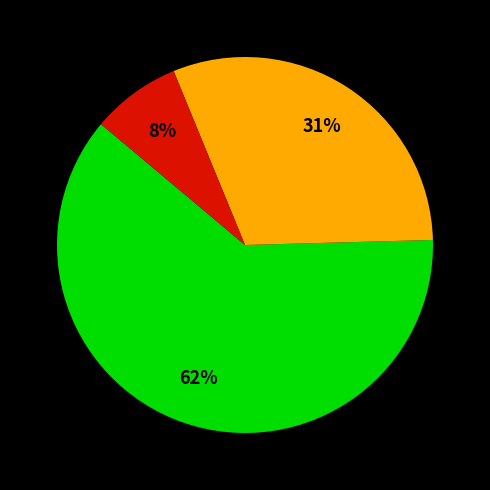

How many segments does this pie chart have?

3